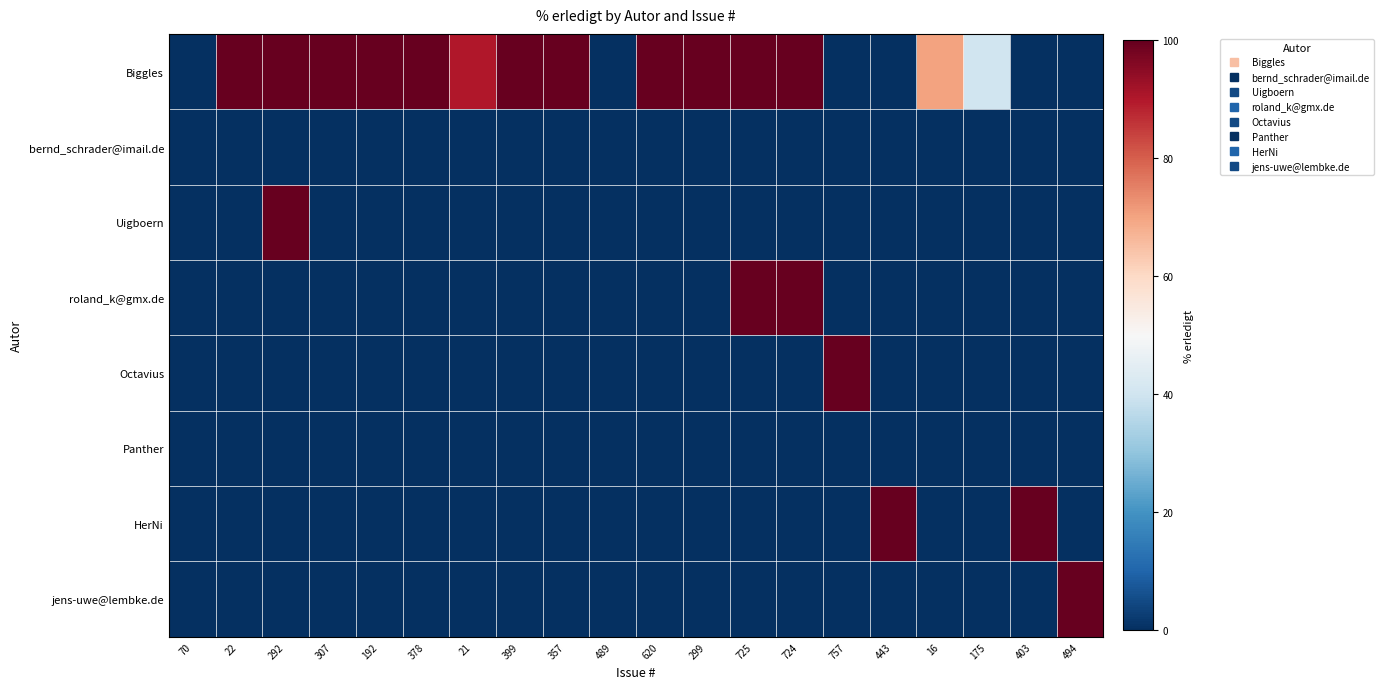

At how many categories does at least one series exceed 74?

16